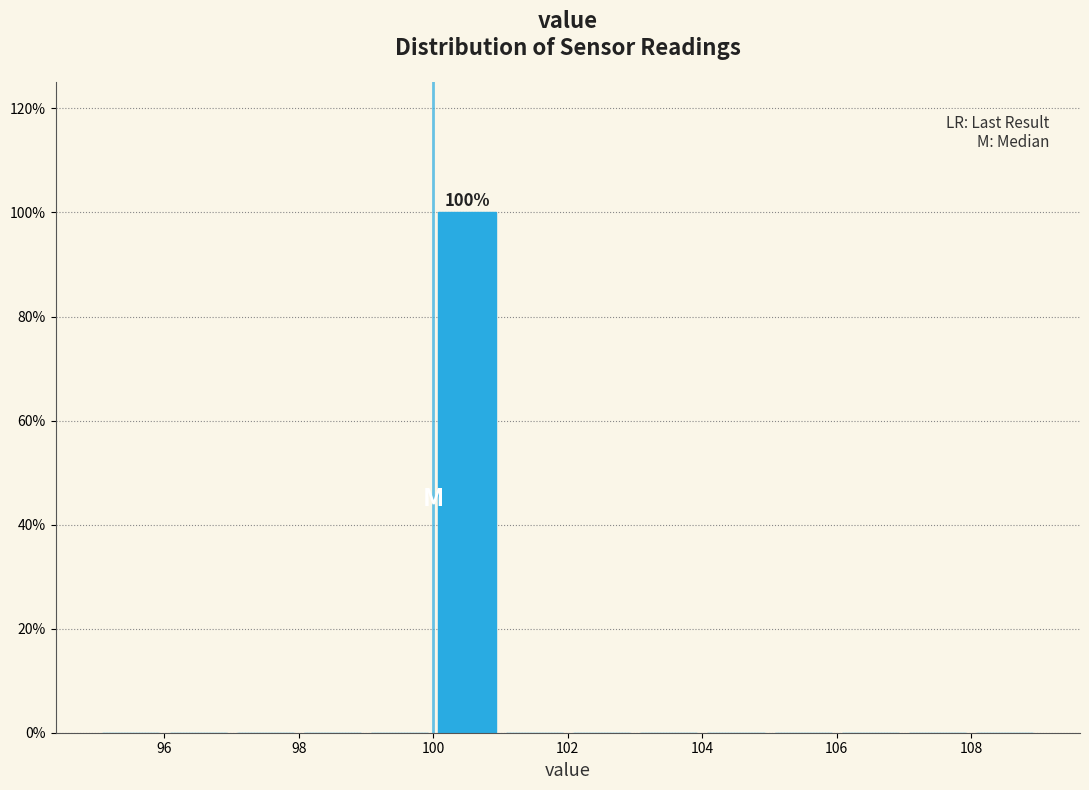

Over which range of the x-axis is the bar tallest?

100 to 101